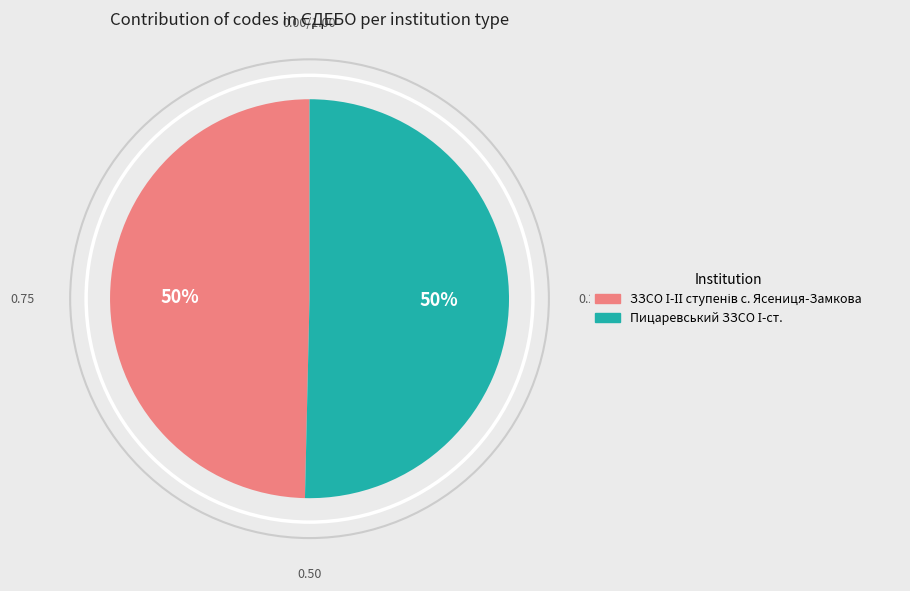

To the nearest percent, what is the average slice percentage?

50%